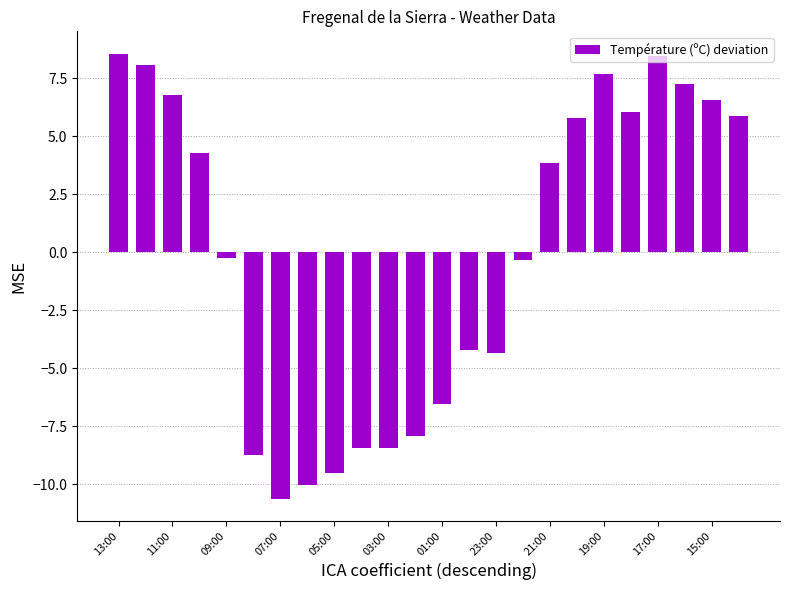

How many values exceed 3?

12